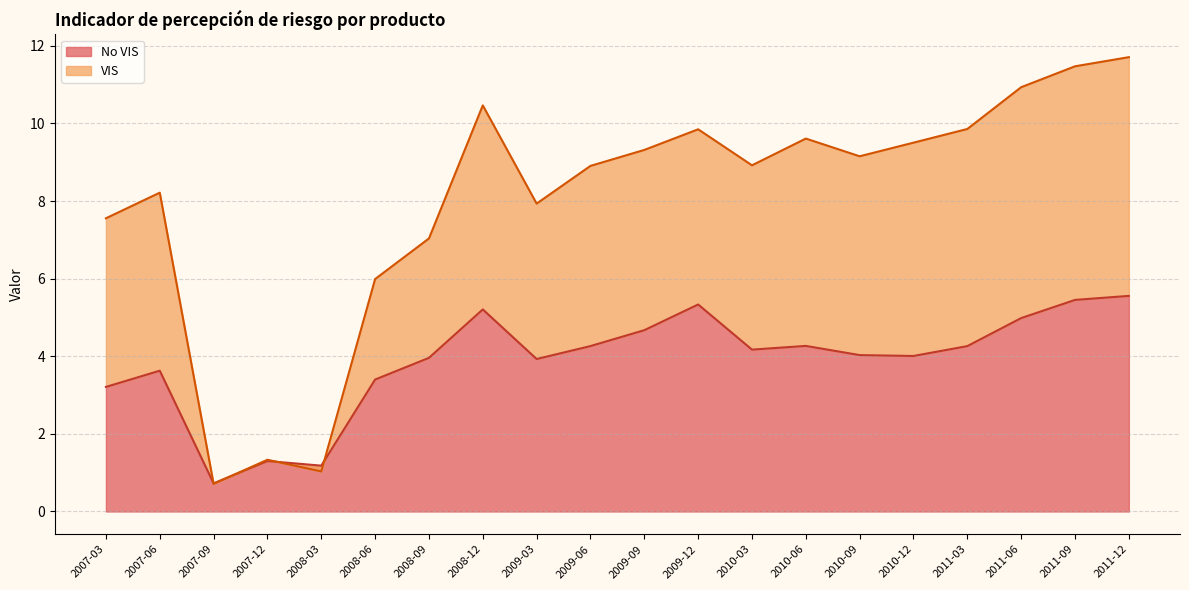

True or false: No VIS has more than 0 points higher than both neighbors.

True